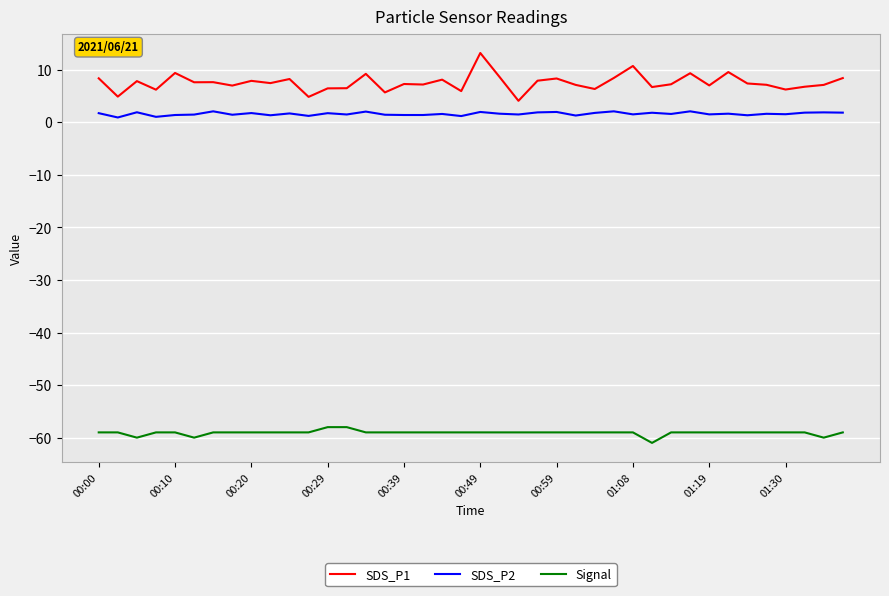

Which series has the largest range (max minus min)?

SDS_P1